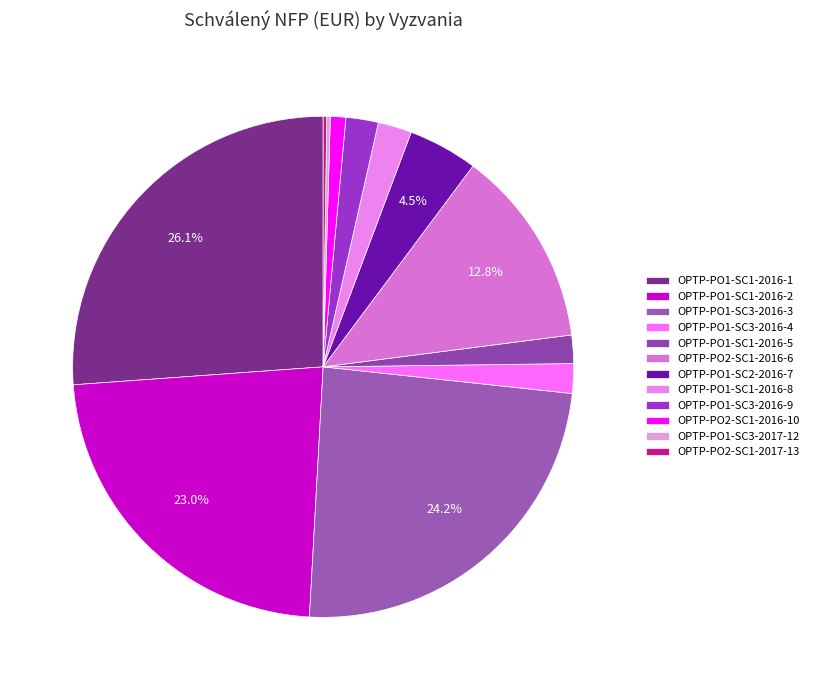

Combined, do OPTP-PO2-SC1-2016-6 and OPTP-PO2-SC1-2017-13 account for over 50%?

No